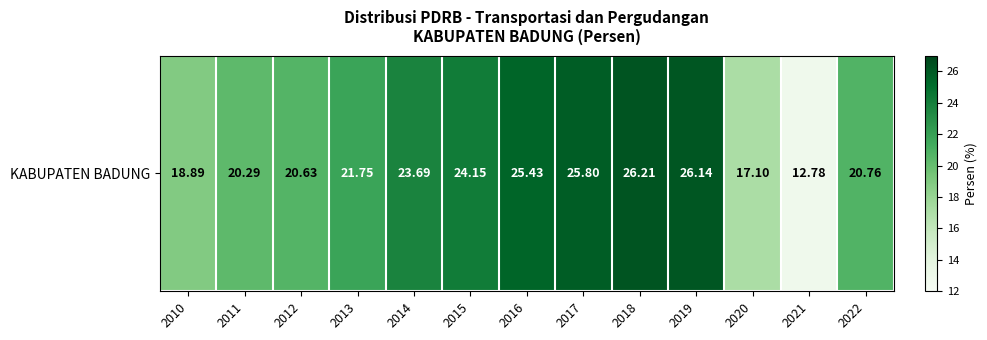

Rank the categories by value from lowest to highest.

2021, 2020, 2010, 2011, 2012, 2022, 2013, 2014, 2015, 2016, 2017, 2019, 2018